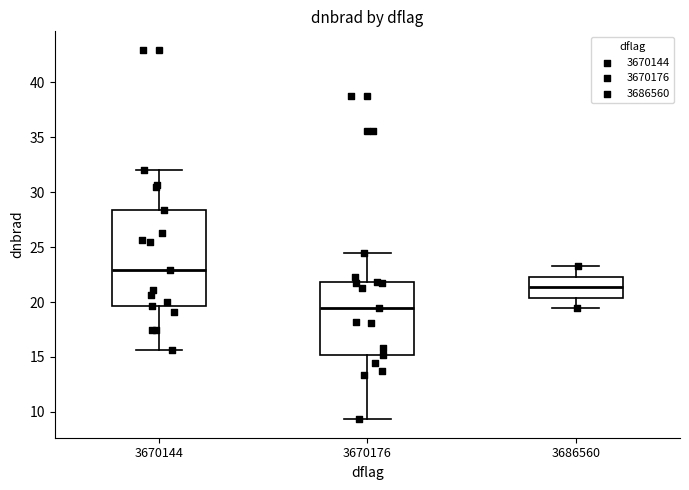

Reading left to right, read every box against the y-axis: the position of its median line, the range the box covers, and the ends of its whiskers. The values are not printed on the chart, so give them approximately, as read against the axis.

3670144: median 23.0, box 19.5 to 28.5, whiskers 15.5 to 32.0
3670176: median 19.5, box 15.0 to 22.0, whiskers 9.5 to 24.5
3686560: median 21.5, box 20.5 to 22.5, whiskers 19.5 to 23.5